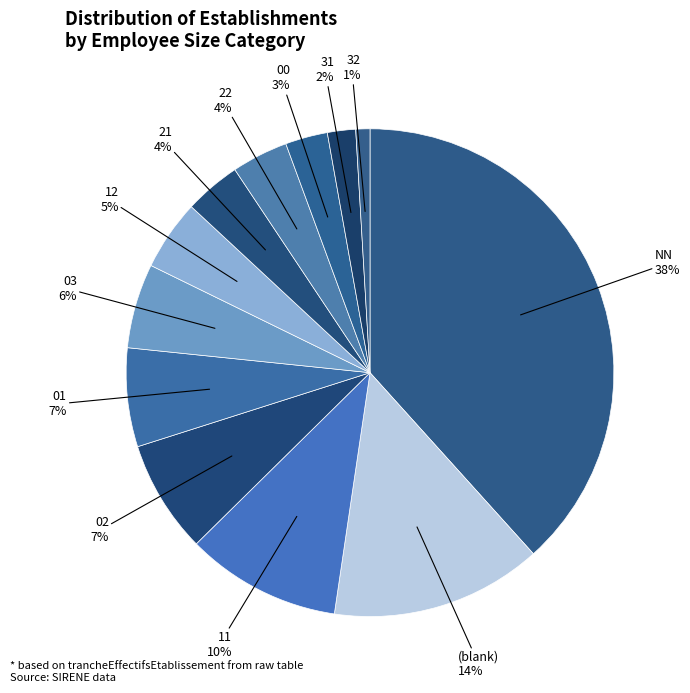

Count the number of slices in the pie.

12